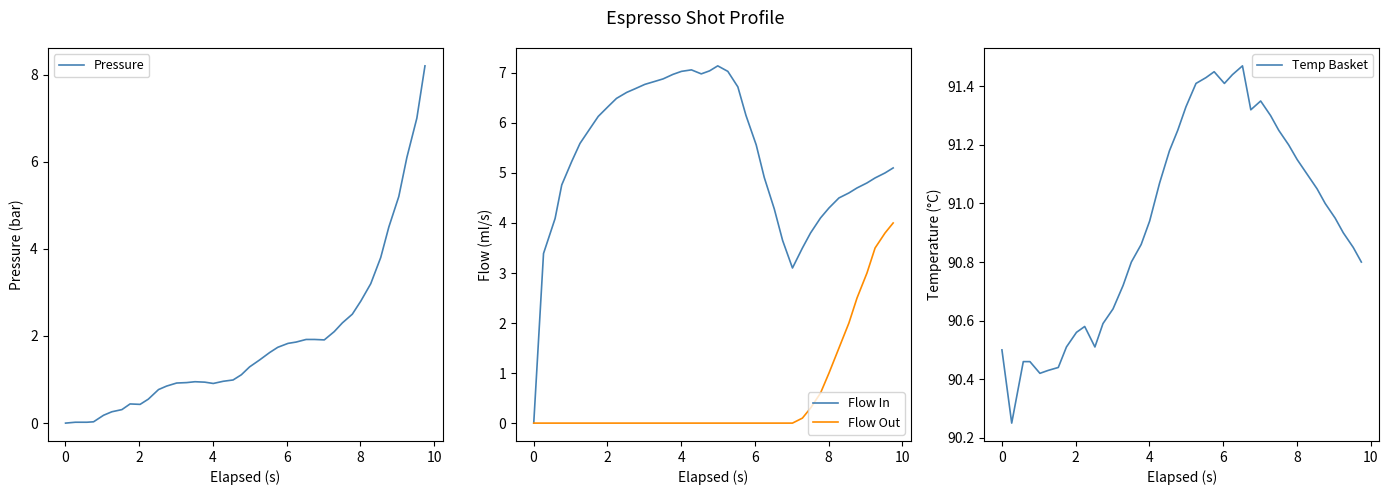

What is the highest value of the Flow Out series?

4.0